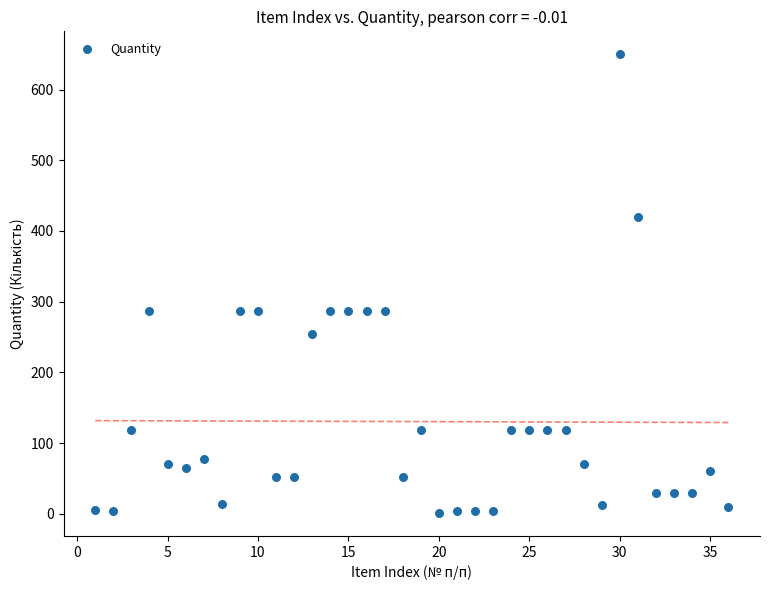

What is the range of X values (max minus min)?

35